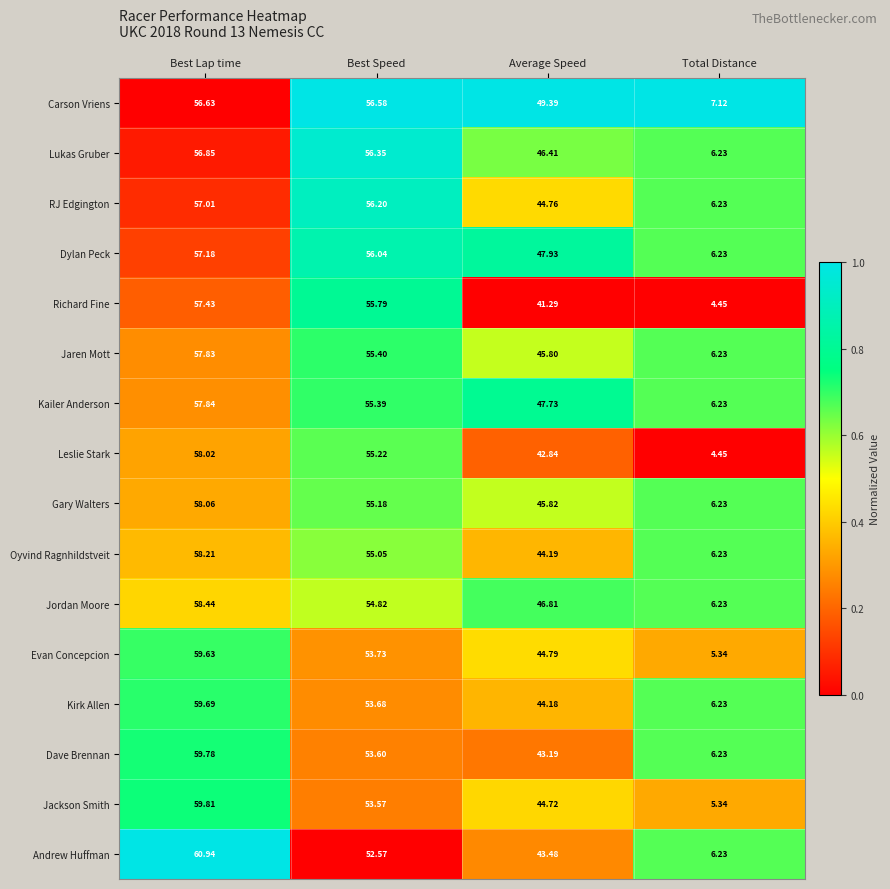

At which category does the chart reach its minimum across all series?

Total Distance